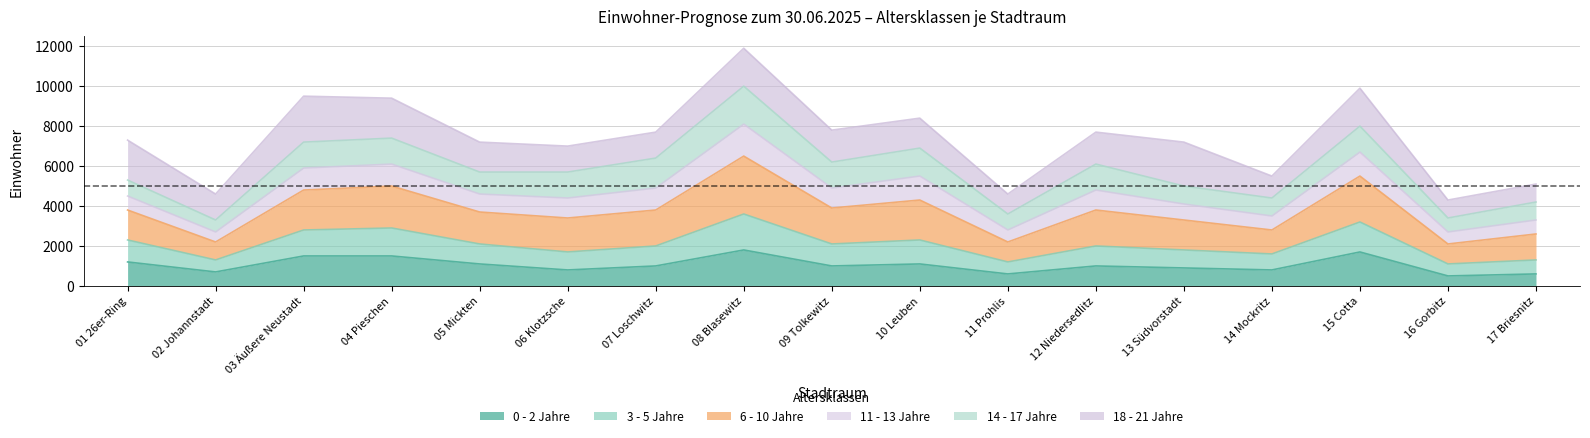

What is the total value across all series at 13 Südvorstadt?

7200